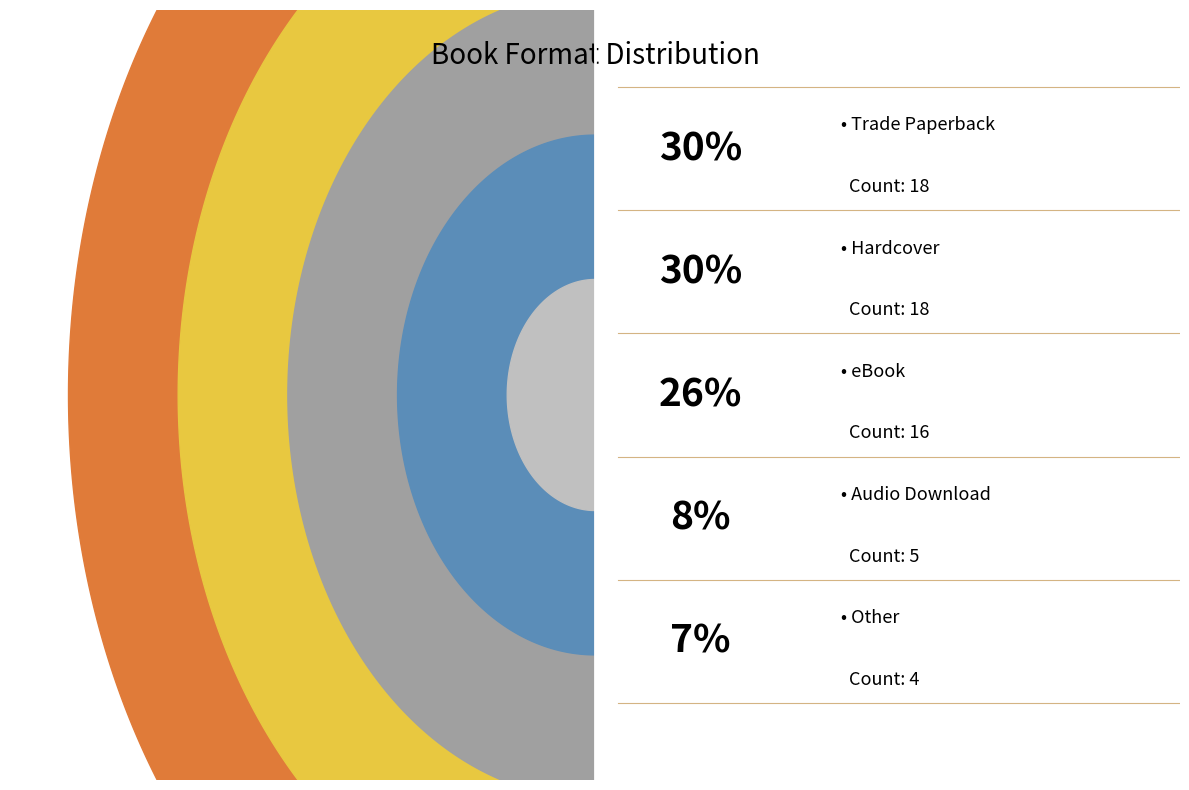

Is it true that eBook is 15% of the pie?

False